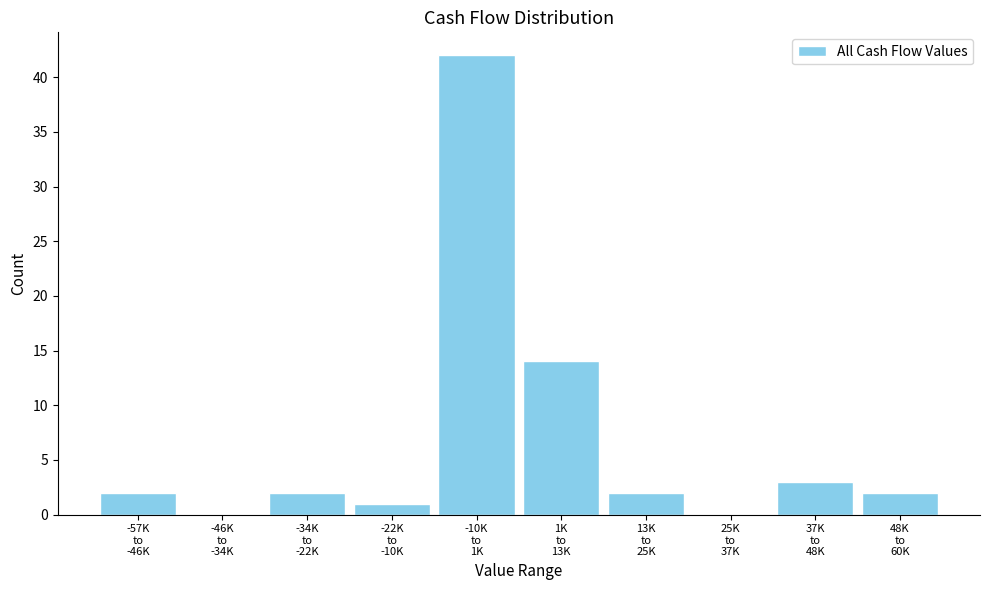

What is the greatest value displayed?

42